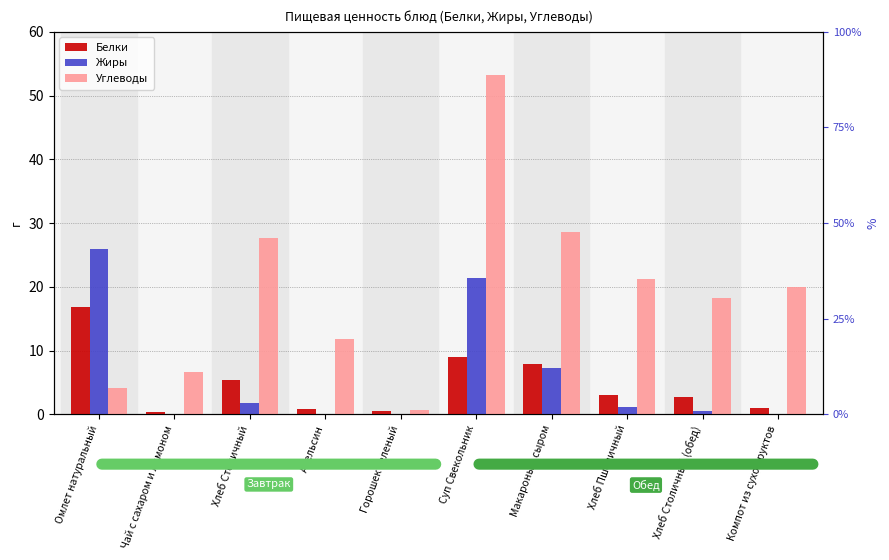

What is the difference between the Углеводы values at Апельсин and Макароны с сыром?

16.8